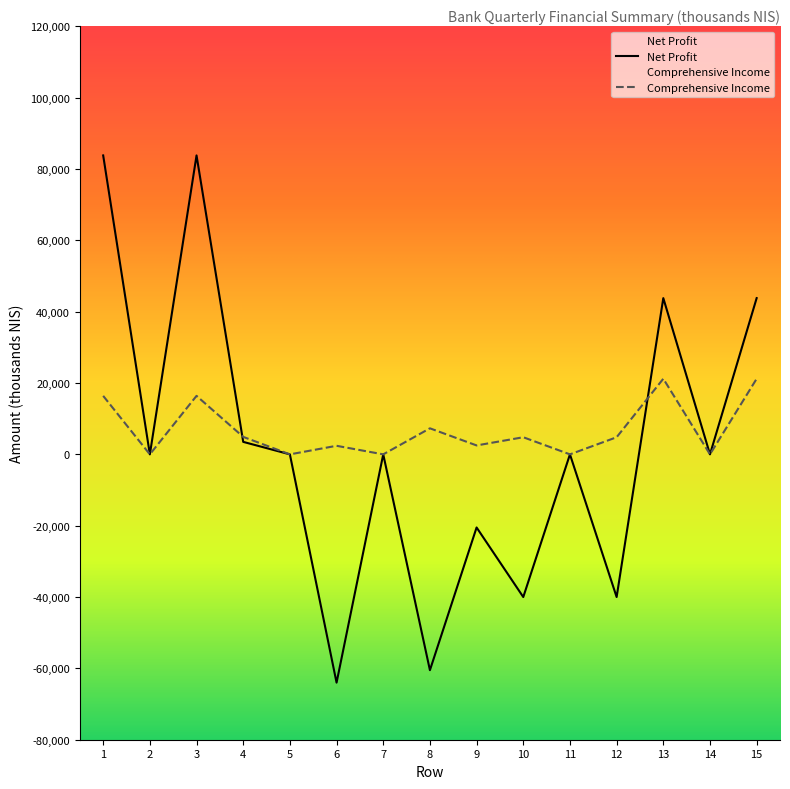

What is the maximum value shown in the chart?

83800